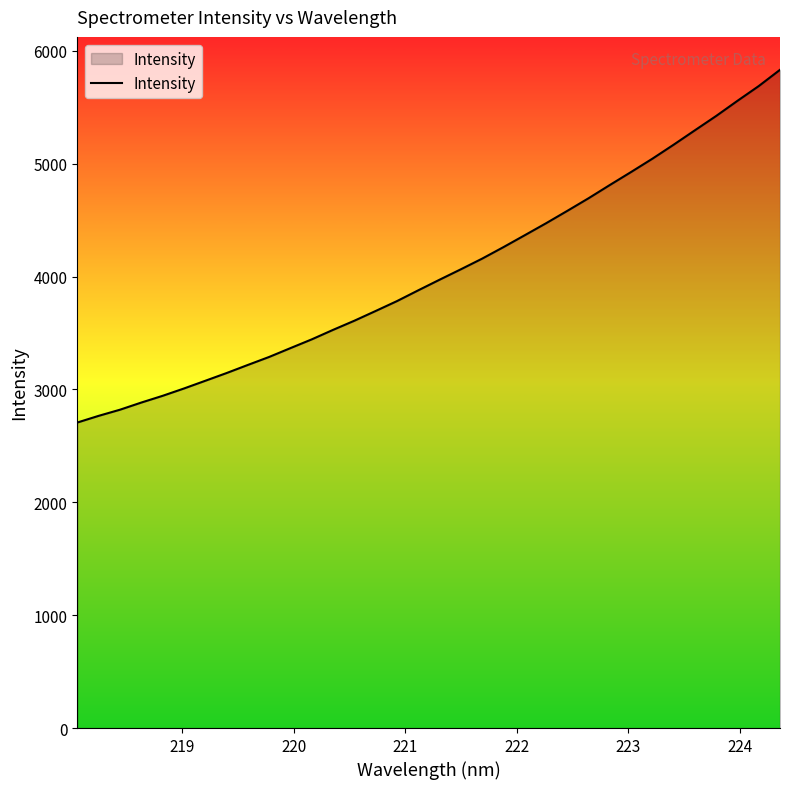

What is the minimum value shown in the chart?

2706.6